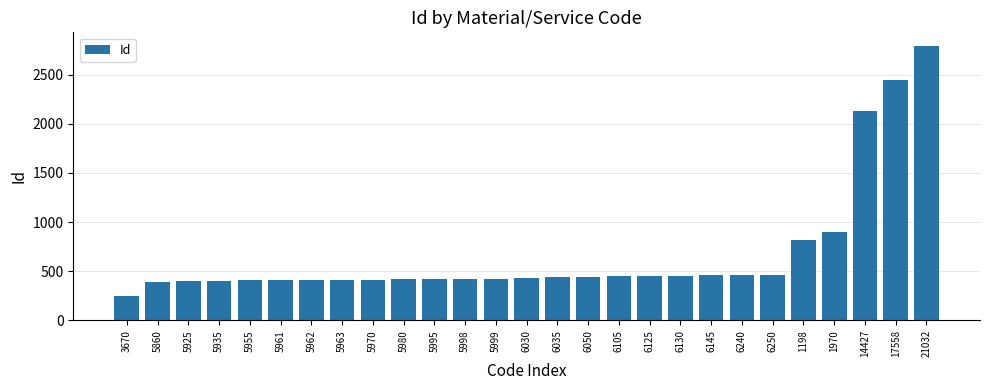

What is the smallest value displayed?

250